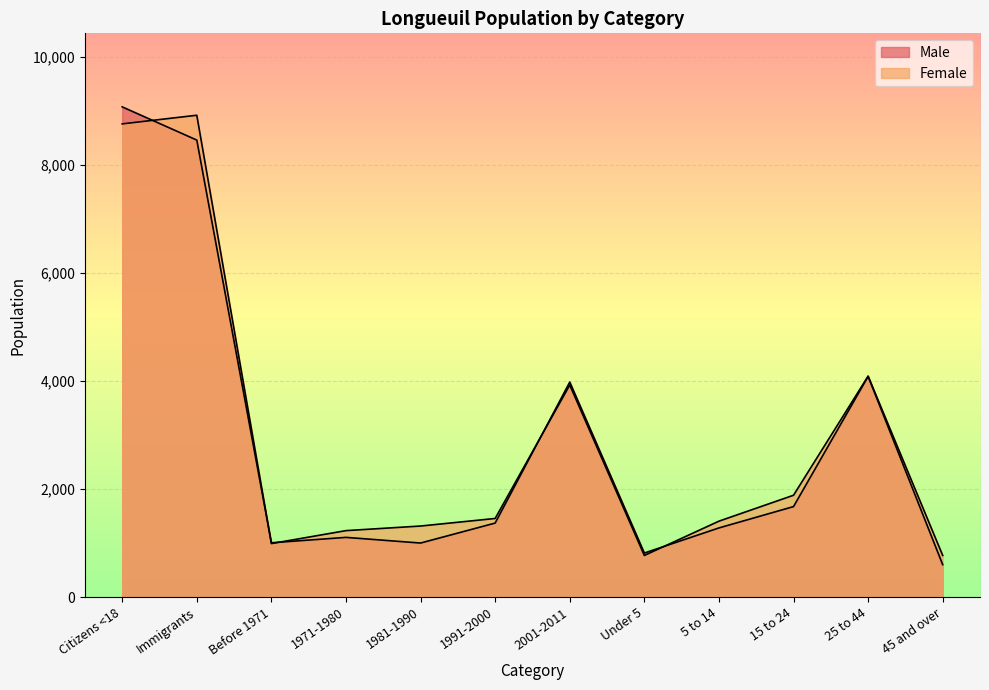

True or false: Female and Male cross at least once.

True